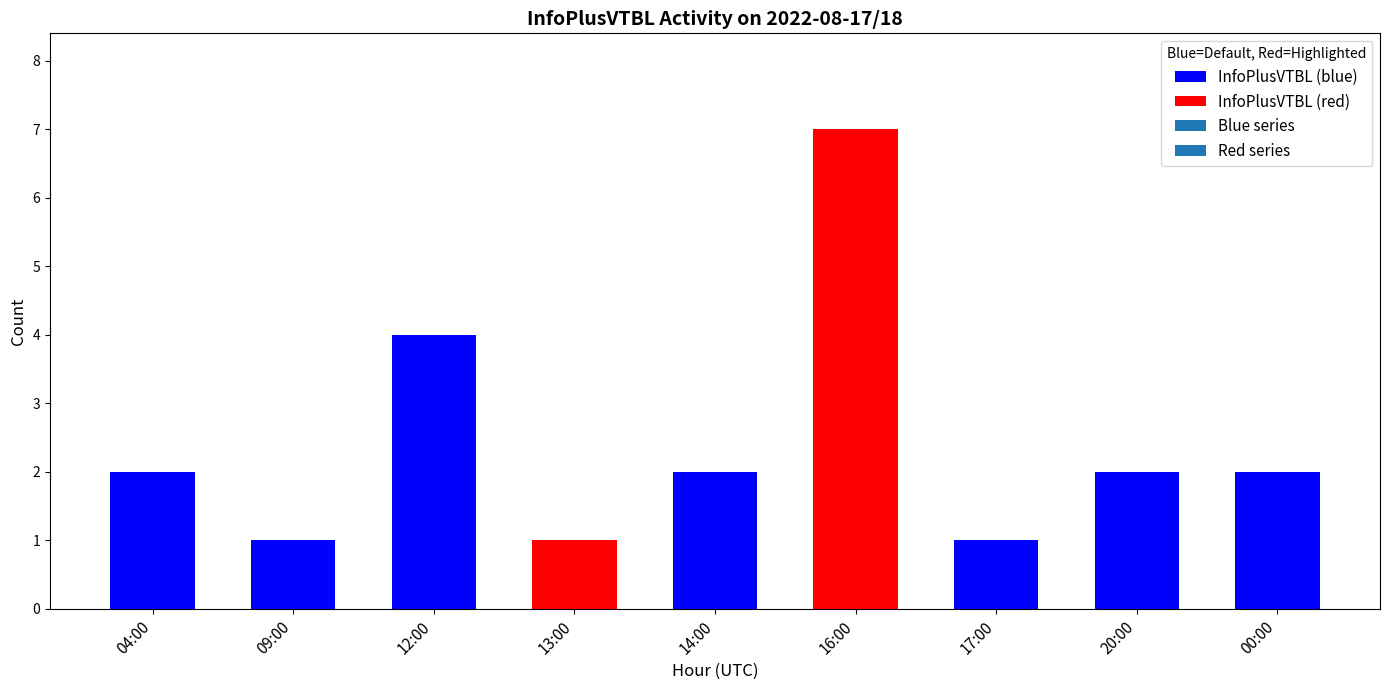

Count the values in the range 1 to 2.

7